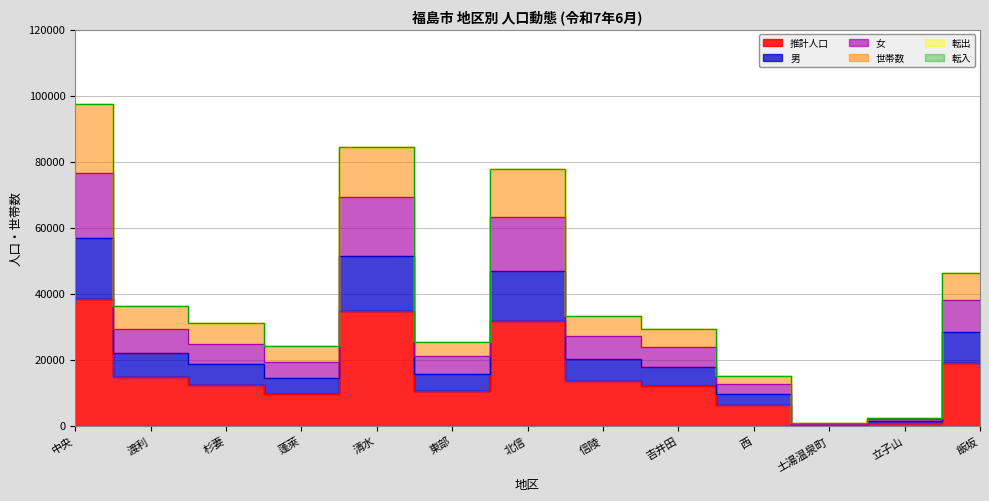

At which label is 世帯数 closest to 49191?

飯坂